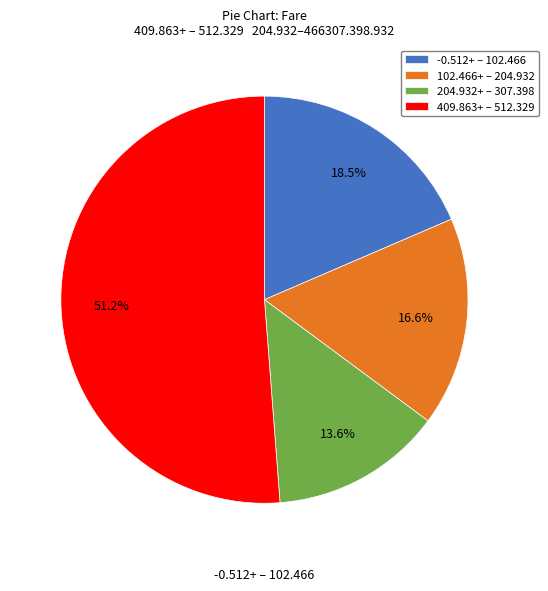

Is the sum of 102.466+ – 204.932 and 409.863+ – 512.329 greater than half?

Yes